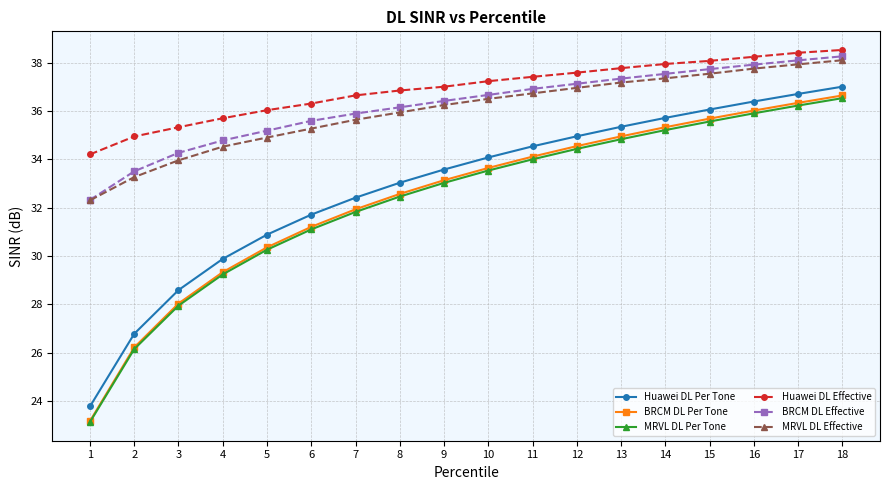

What is the smallest value displayed?

23.1